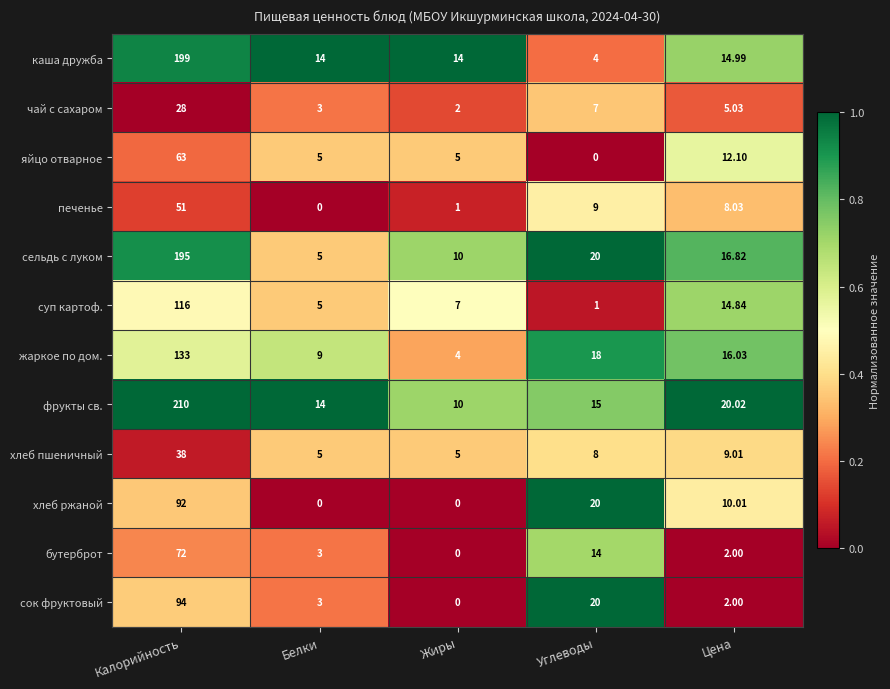

Count the number of categories in the chart.

5